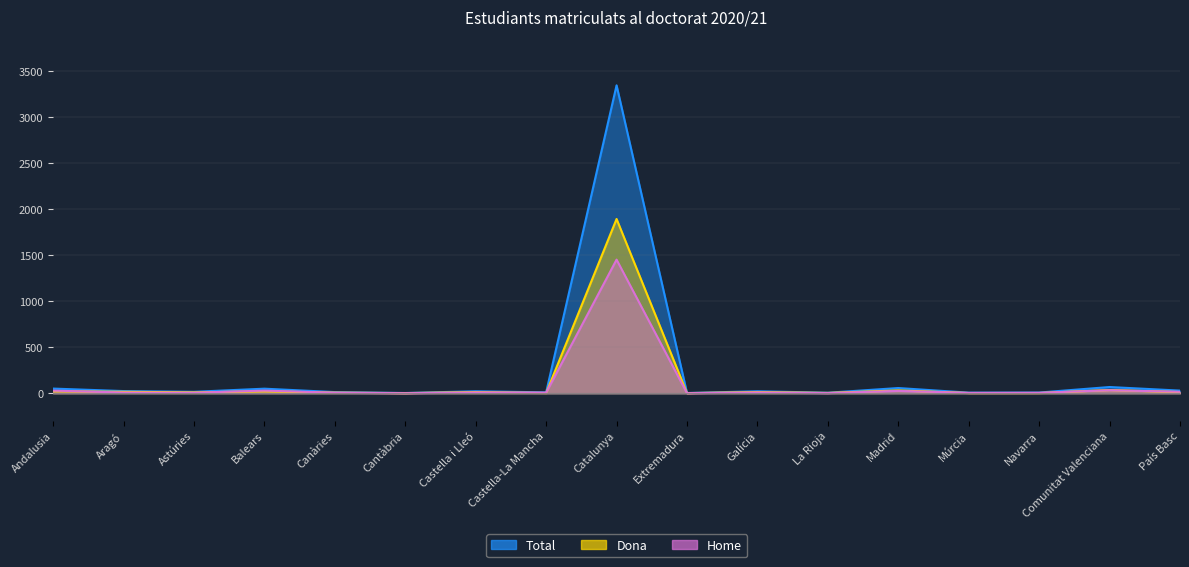

Reading right to left, extract all data points from this chart.

Dona: 13	35	3	3	31	4	13	2	1895	3	13	2	7	21	10	16	22
Home: 16	33	5	4	26	2	9	1	1453	7	9	1	6	29	6	8	29
Total: 29	68	8	7	57	6	22	3	3348	10	22	3	13	50	16	24	51